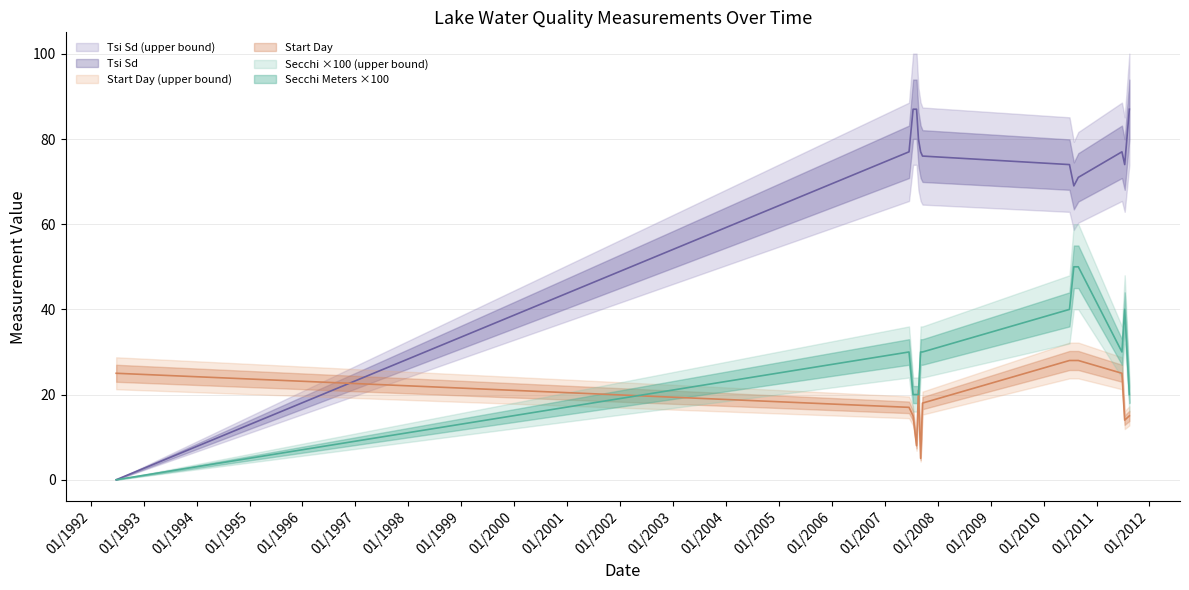

What are all the series names shown in the legend?

Secchi Meters, Tsi Sd, Startday